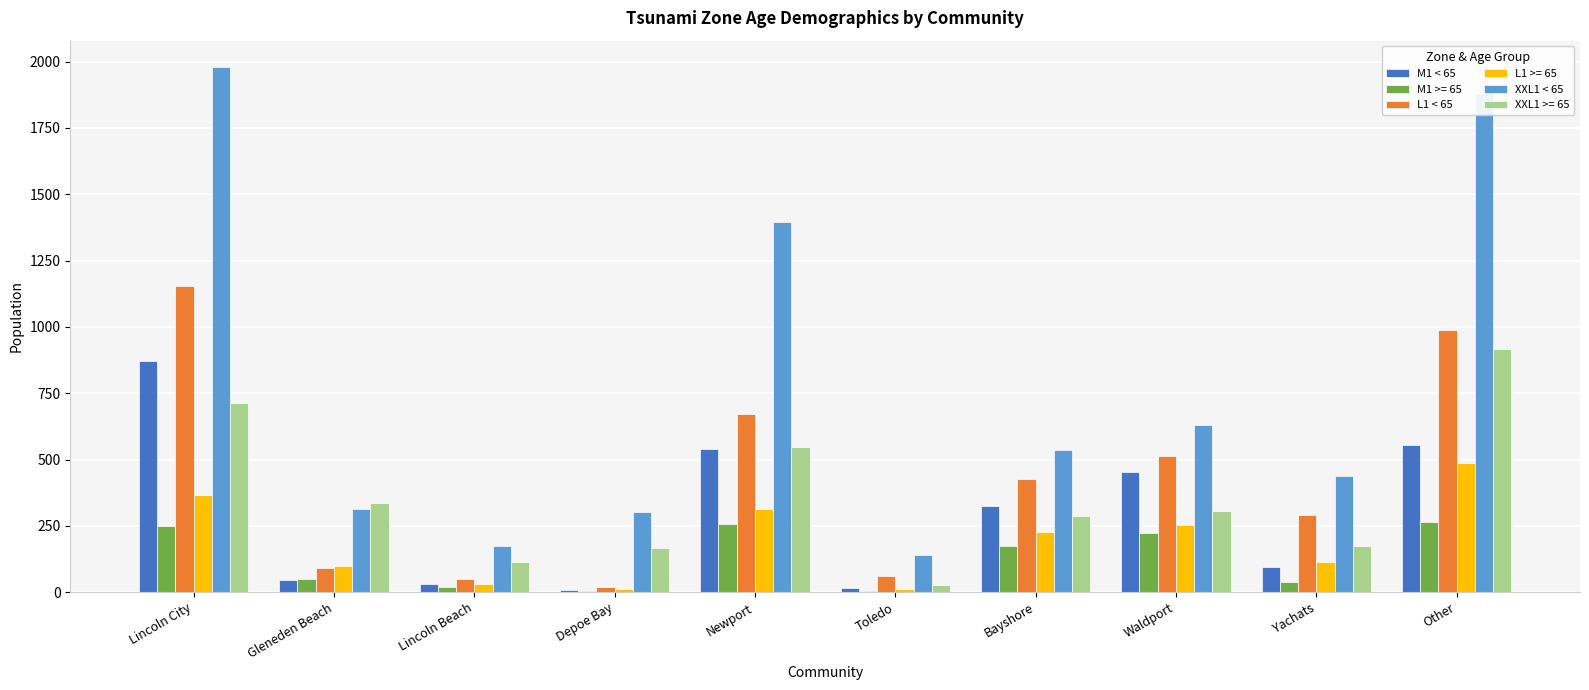

Which series has the largest total across all categories?

XXL1 < 65